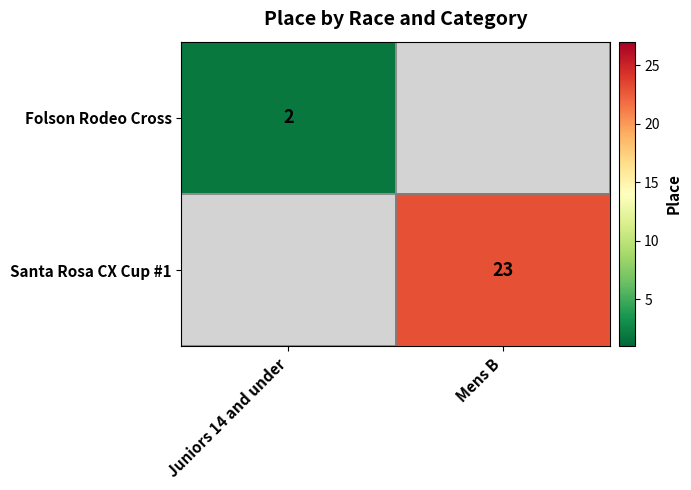

True or false: Folson Rodeo Cross has a value of 3 at Juniors 14 and under.

False